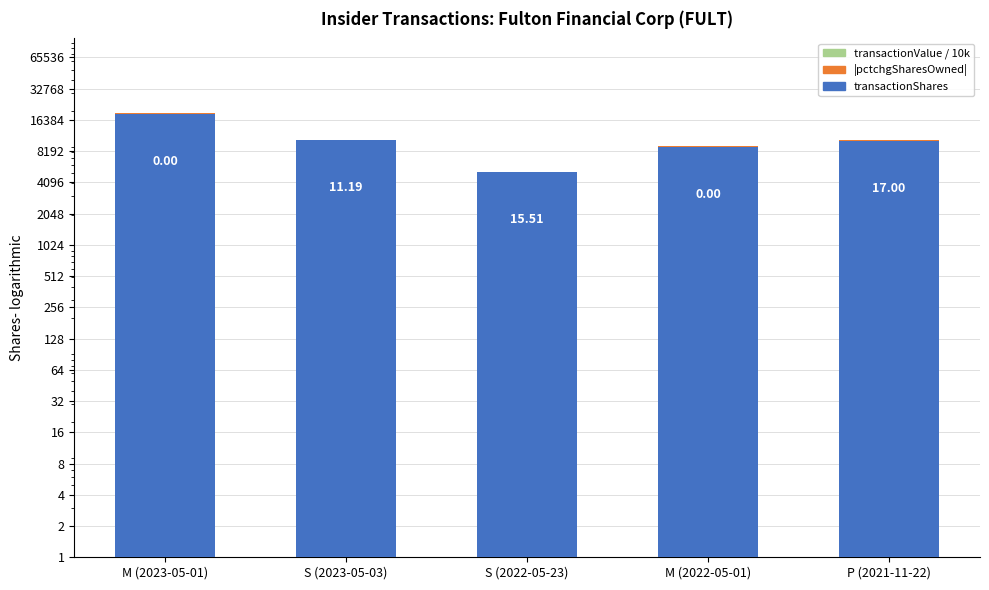

The |pctchgSharesOwned| series shows 86.0 at P (2021-11-22). True or false?

True